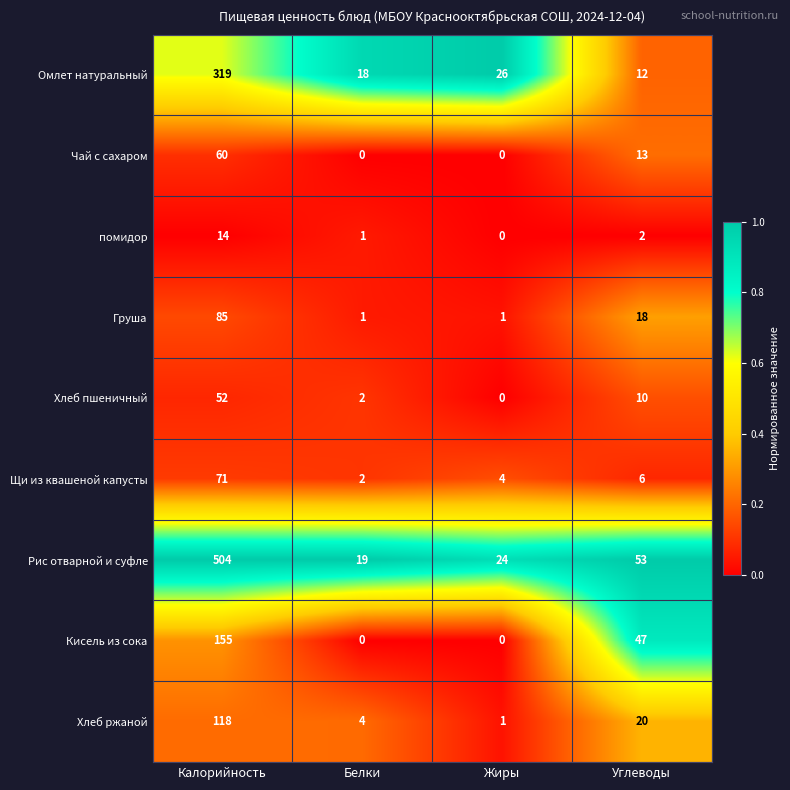

True or false: помидор has a value of 3 at Углеводы.

False